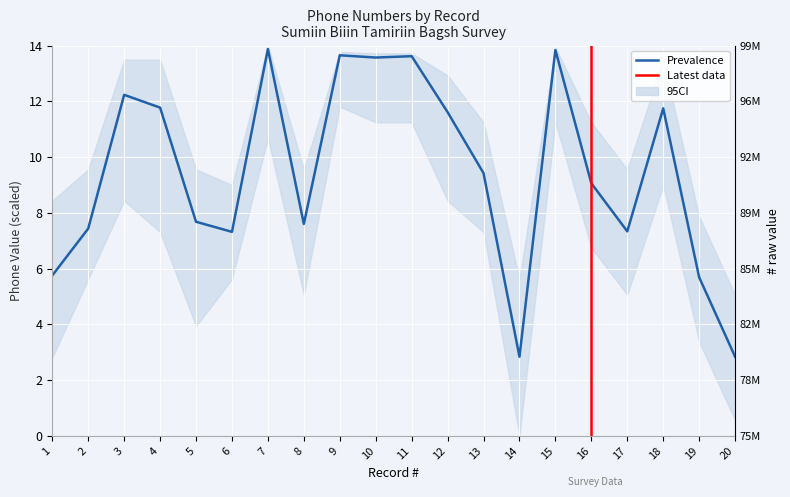

The chart shows a value of 22.9 at 15. True or false?

False